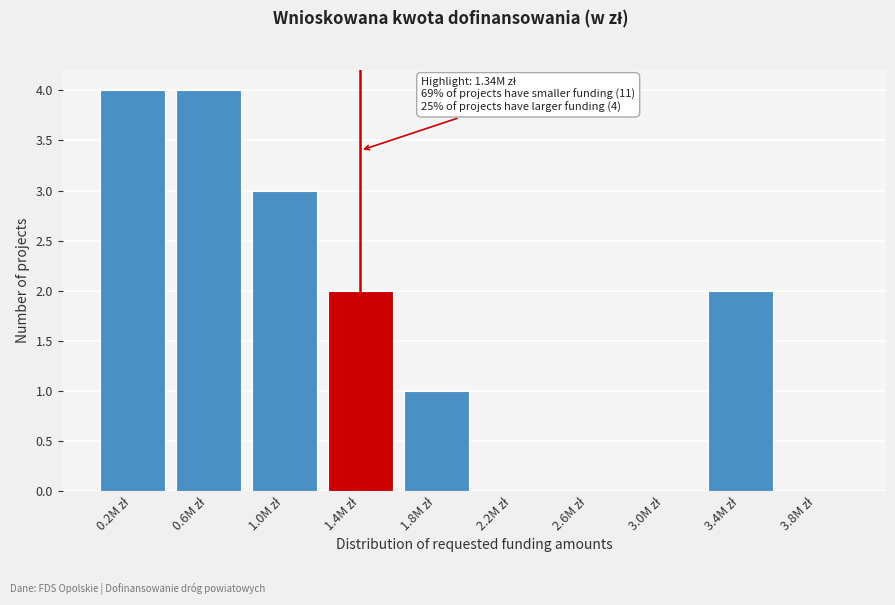

What is the maximum value shown in the chart?

4